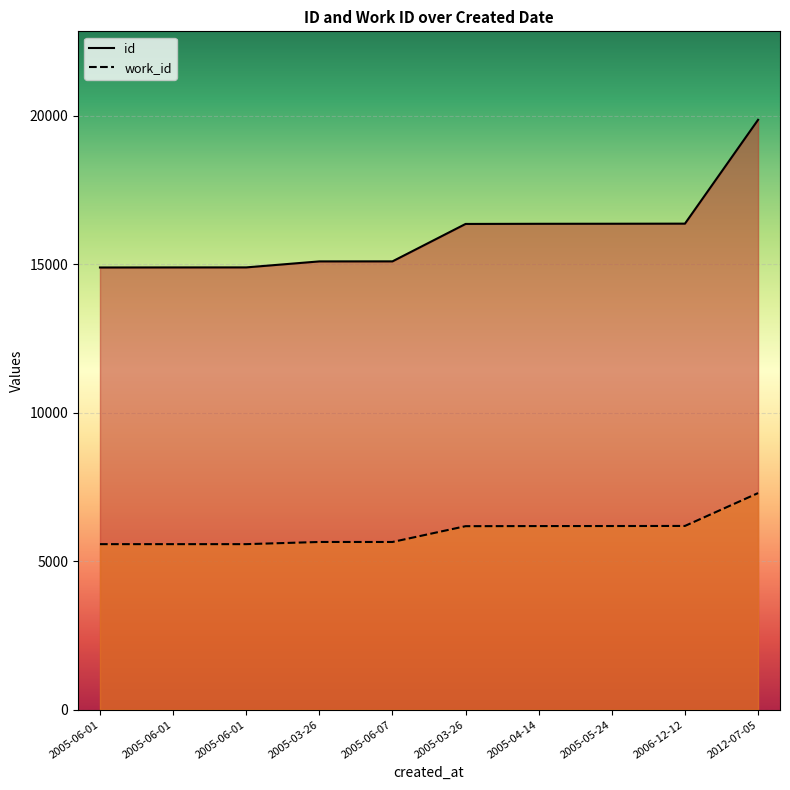

True or false: work_id has a value of 3678 at 2005-03-26.

False